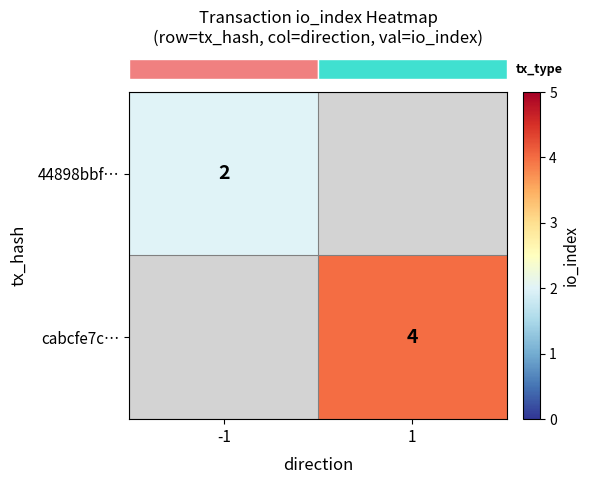

Rank the series by their maximum value, from lowest to highest.

row_0, row_1